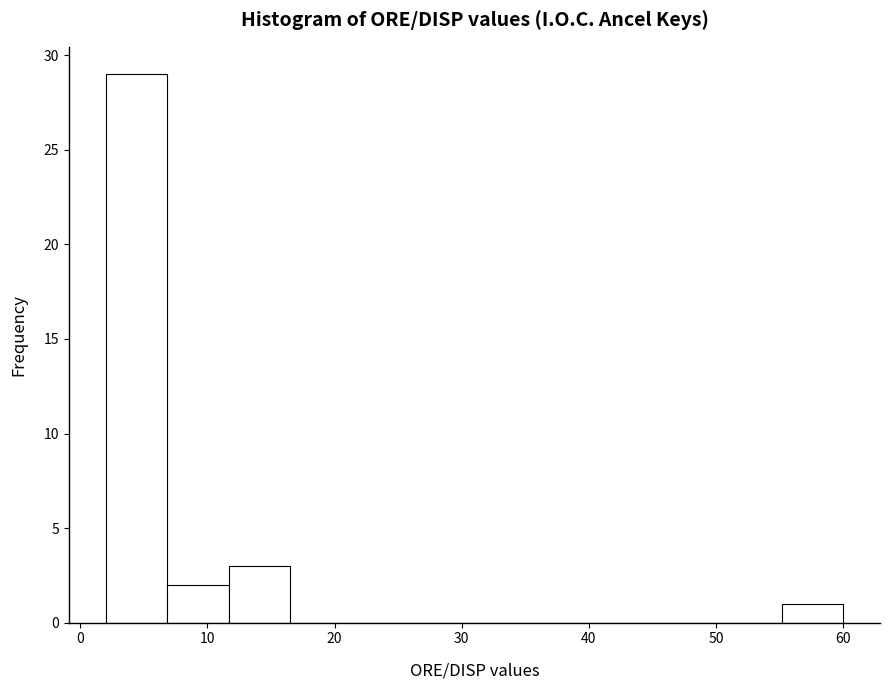

Reading left to right, transcribe this chart: for each bar, give the range it covers on the x-axis and its height. Neither the bar edges nor the heights are printed on the chart, so give them approximately, as read against the axes.

2 to 7: 29
7 to 12: 2
12 to 17: 3
17 to 21: 0
21 to 26: 0
26 to 31: 0
31 to 36: 0
36 to 41: 0
41 to 46: 0
46 to 50: 0
50 to 55: 0
55 to 60: 1